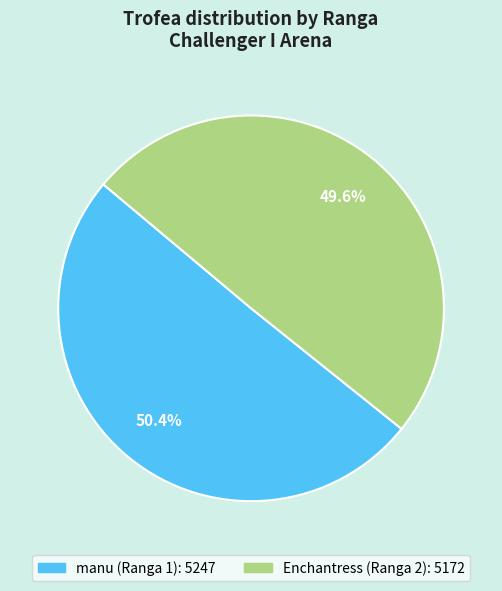

Which category accounts for the majority?

manu (Ranga 1)